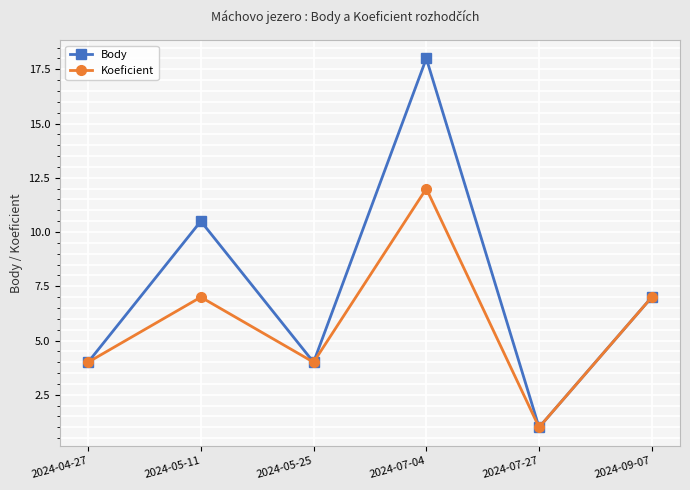

Is the value of Koeficient at 2024-05-11 greater than the value of Body at 2024-05-11?

No